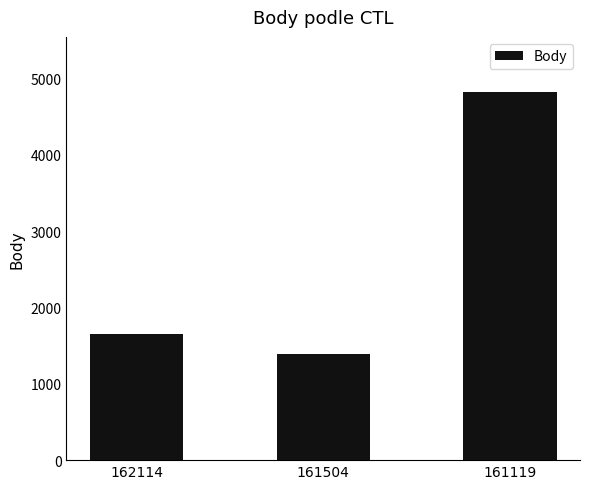

What is the ratio of the value at 161504 to the value at 162114?

0.8